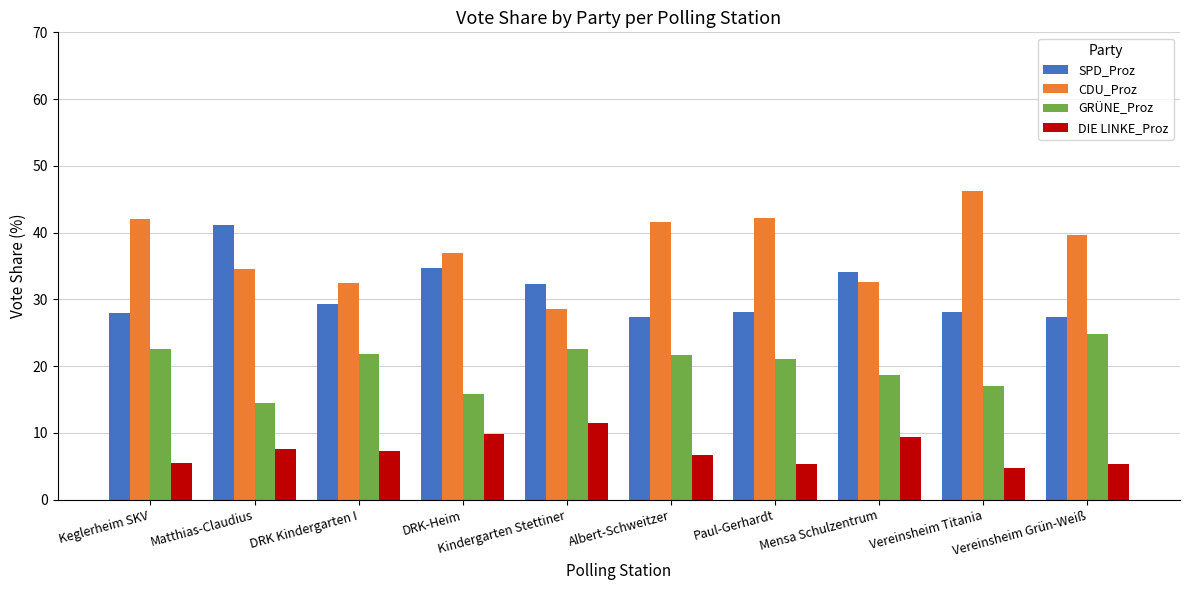

At Kindergarten Stettiner, list the series in order from smallest to largest.

DIE LINKE_Proz, GRÜNE_Proz, CDU_Proz, SPD_Proz